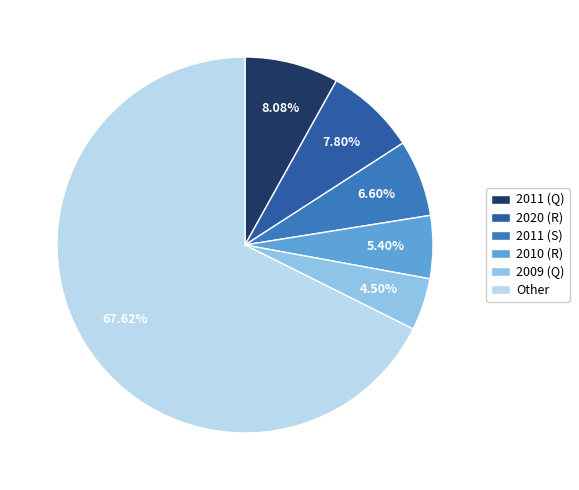

Is the sum of 2009 (Q) and 2010 (R) greater than half?

No